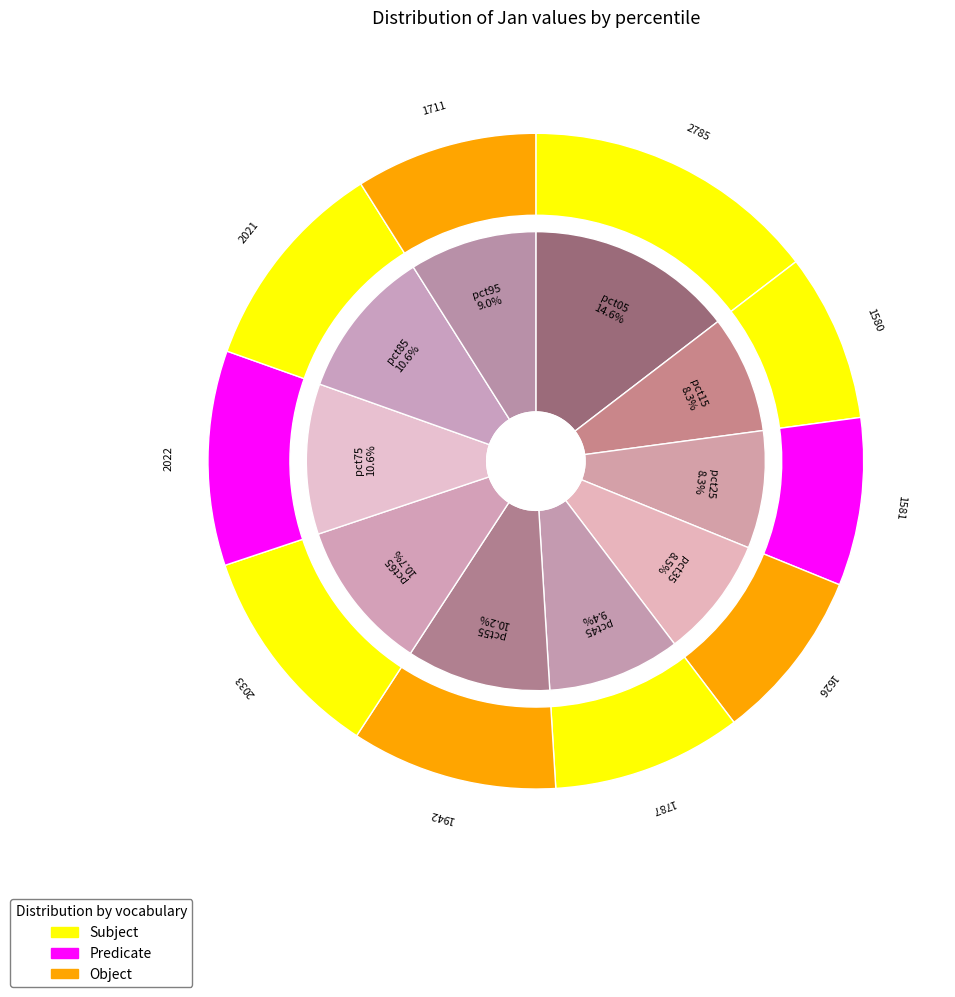

The pct75 slice represents 23% of the pie. True or false?

False